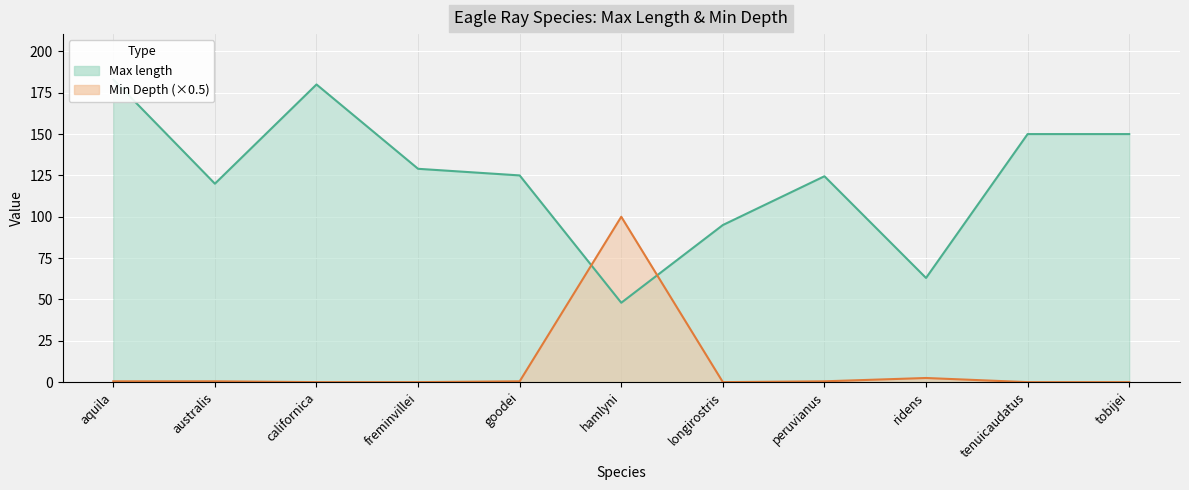

What is the label of the 6th point from the right?

hamlyni